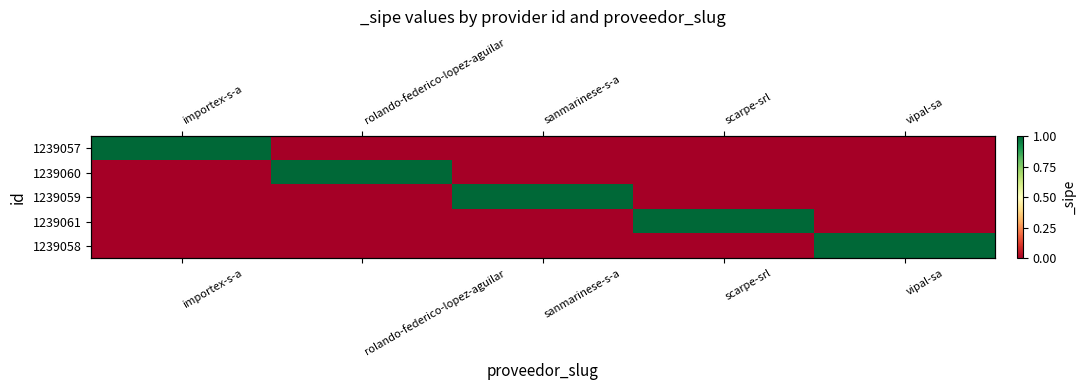

What is the maximum value for 1239060?

1